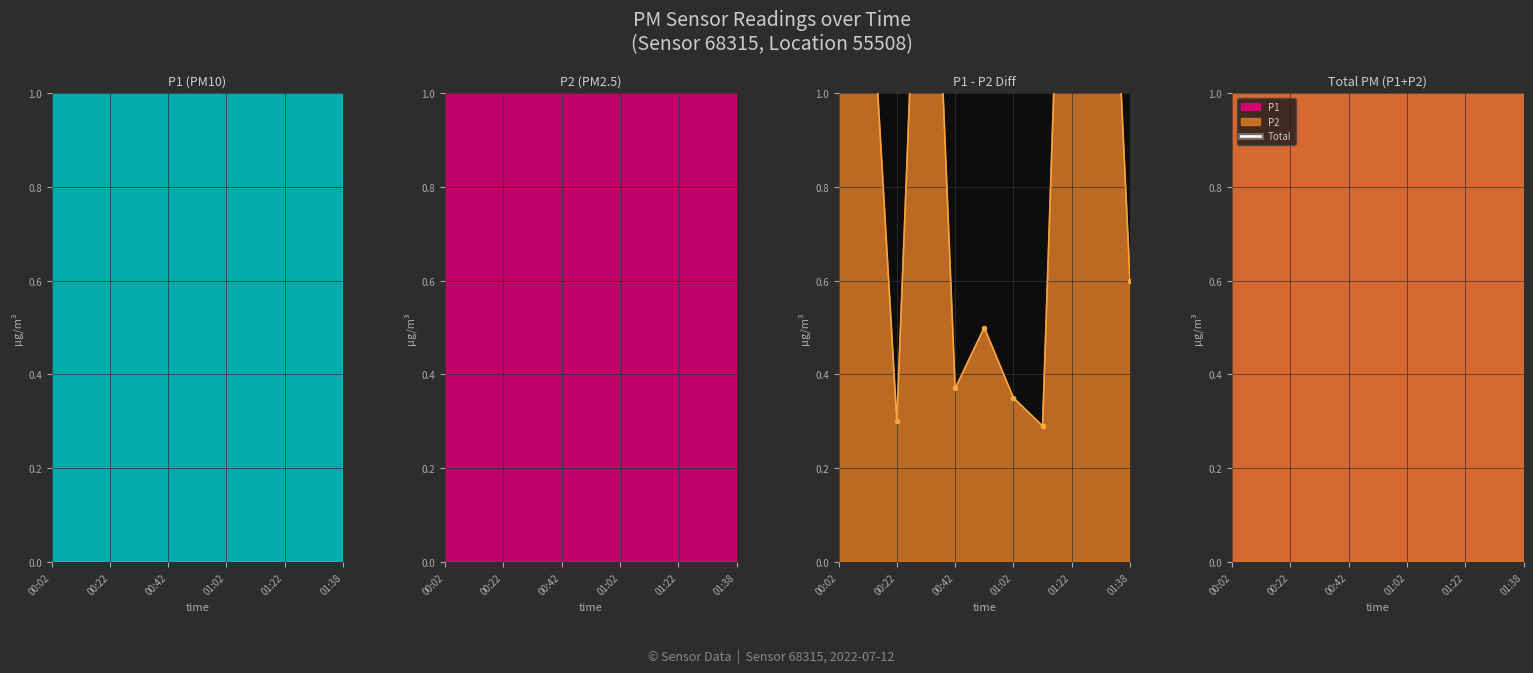

What is the difference between the highest and lowest values at 00:22?

6.3